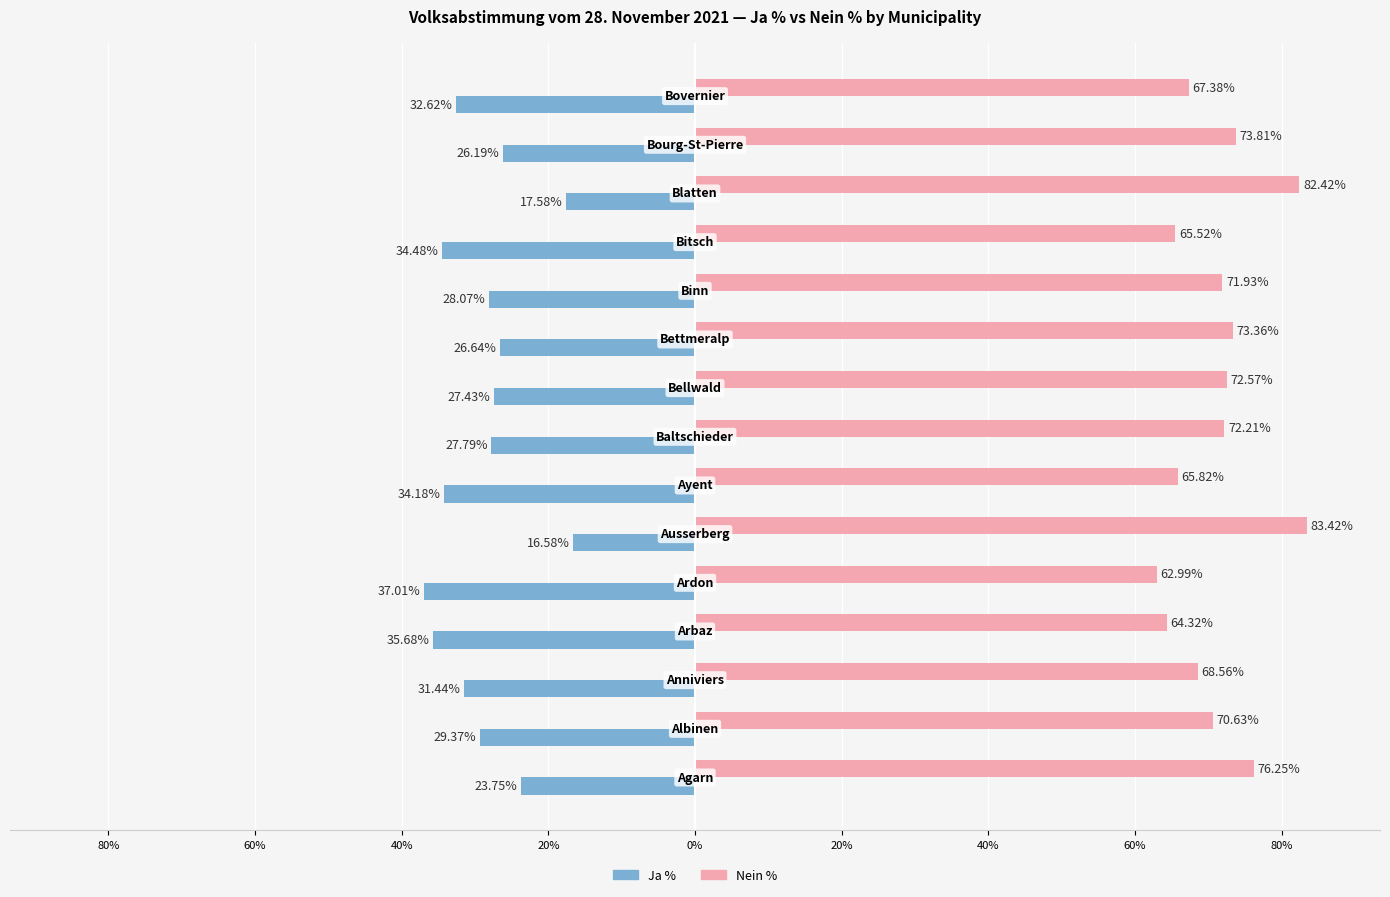

What are all the series names shown in the legend?

Ja %, Nein %